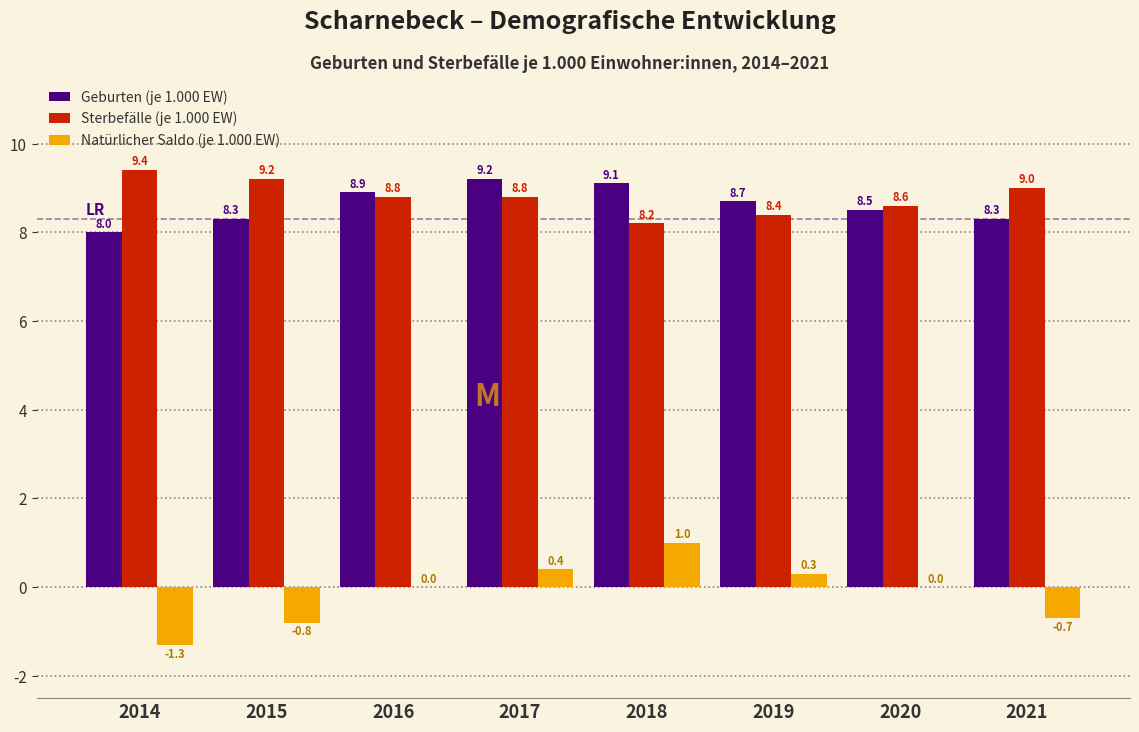

Reading left to right, extract all data points from this chart.

Geburten (je 1.000 EW): 2014=8.0	2015=8.3	2016=8.9	2017=9.2	2018=9.1	2019=8.7	2020=8.5	2021=8.3
Sterbefälle (je 1.000 EW): 2014=9.4	2015=9.2	2016=8.8	2017=8.8	2018=8.2	2019=8.4	2020=8.6	2021=9.0
Natürlicher Saldo (je 1.000 EW): 2014=-1.3	2015=-0.8	2016=0.0	2017=0.4	2018=1.0	2019=0.3	2020=0.0	2021=-0.7